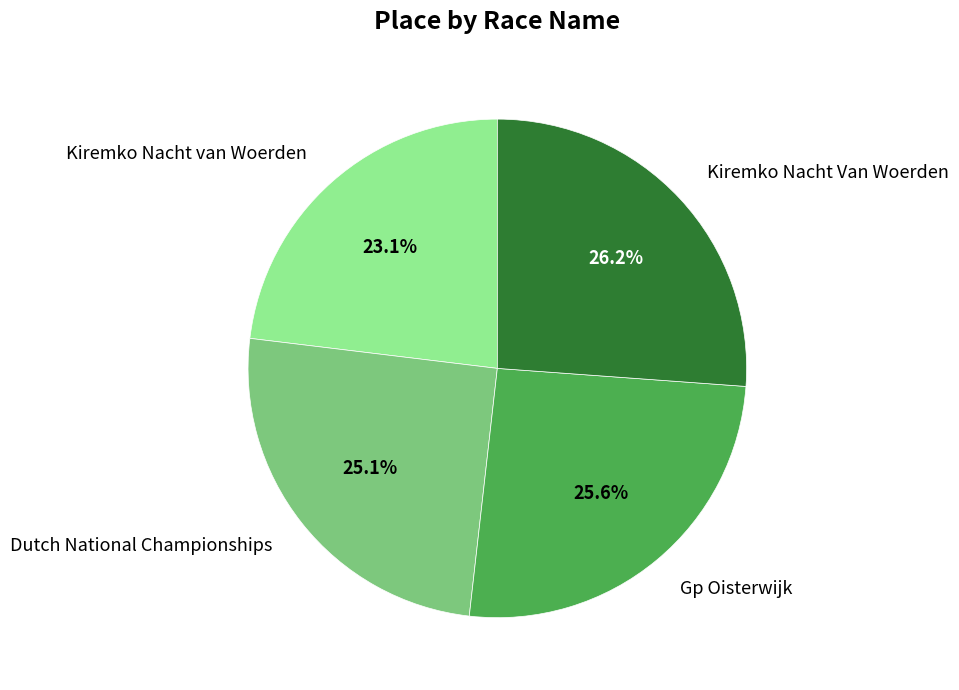

The Kiremko Nacht van Woerden slice represents 23% of the pie. True or false?

True